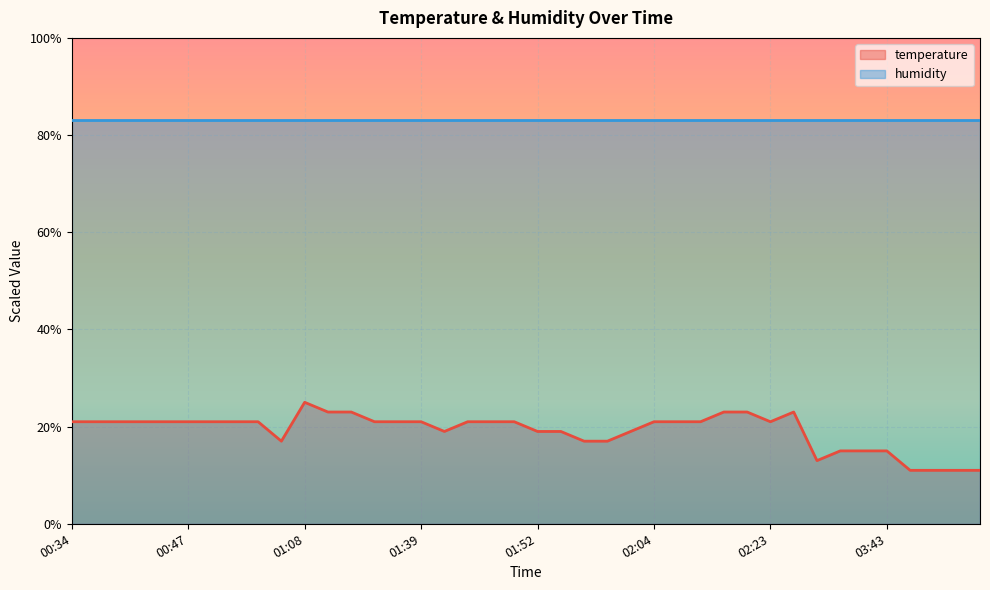

Between 00:34 and 01:08, which is larger?

01:08